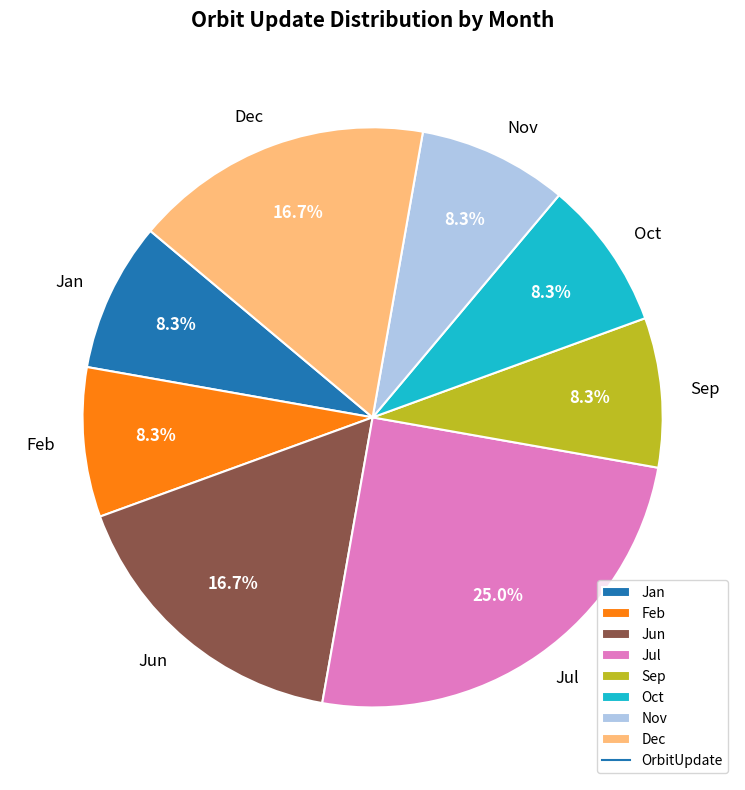

Count the number of slices in the pie.

8